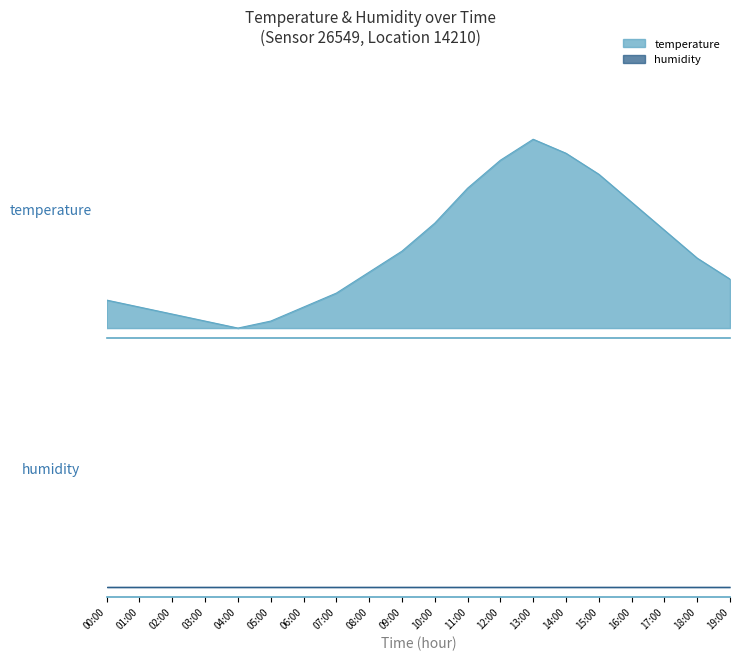

What is the label of the 5th point from the right?

15:00